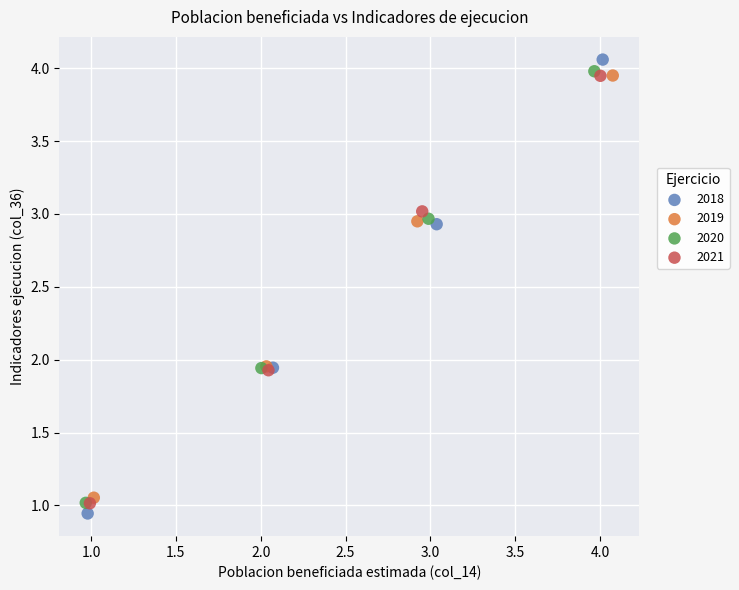

What are all the series names shown in the legend?

2018, 2019, 2020, 2021